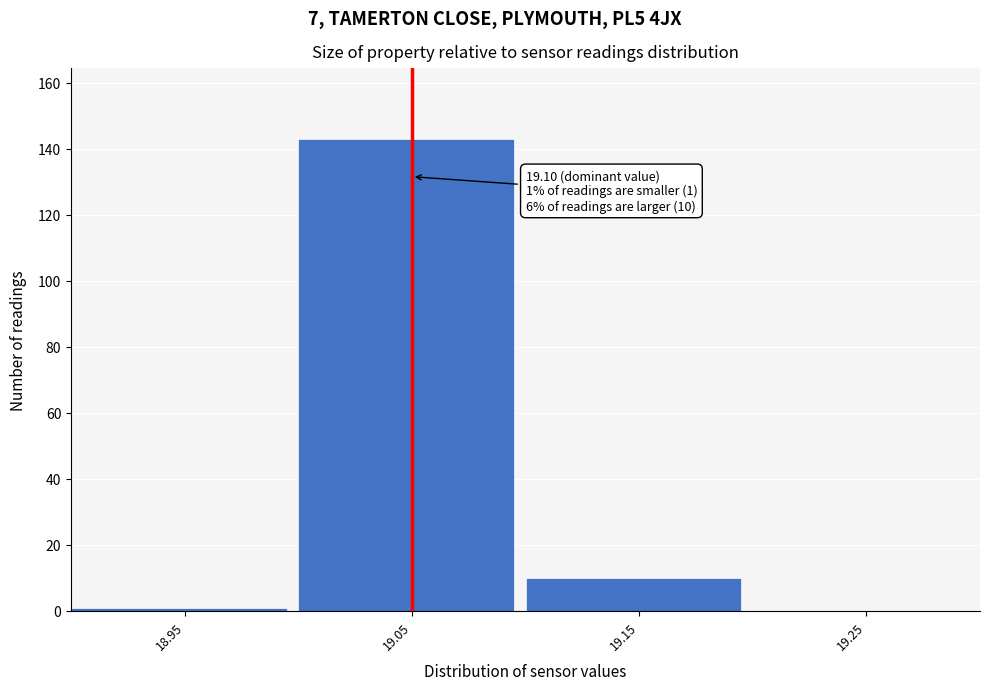

Reading left to right, what are all the values shown in this chart?

18.95=1	19.05=143	19.15=10	19.25=0